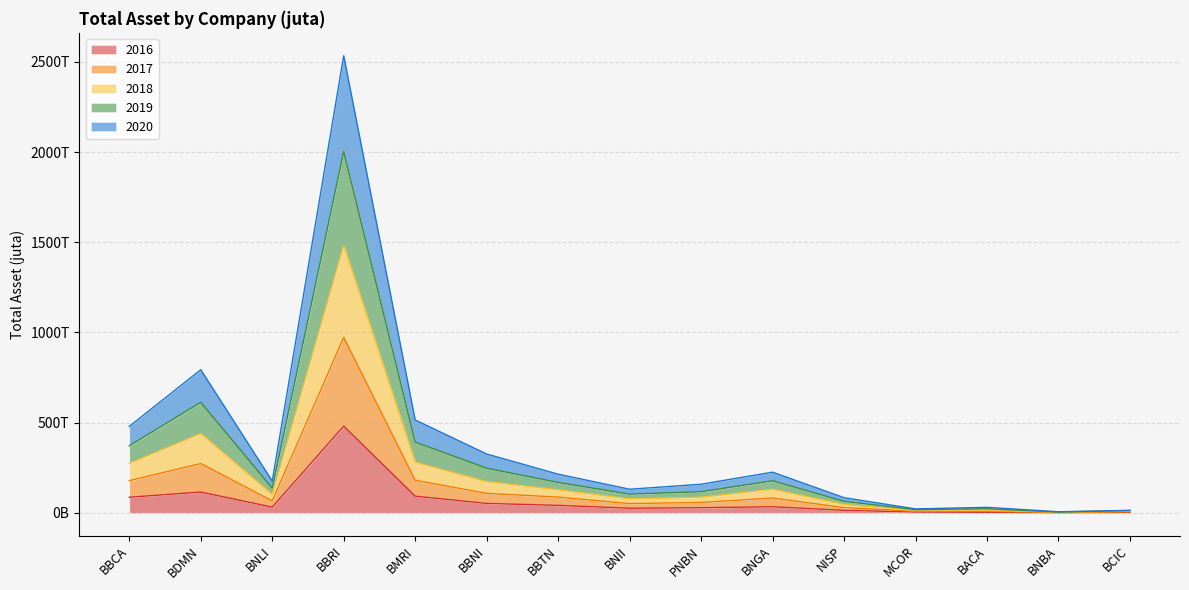

Is the value of 2016 at NISP greater than the value of 2018 at BBTN?

No